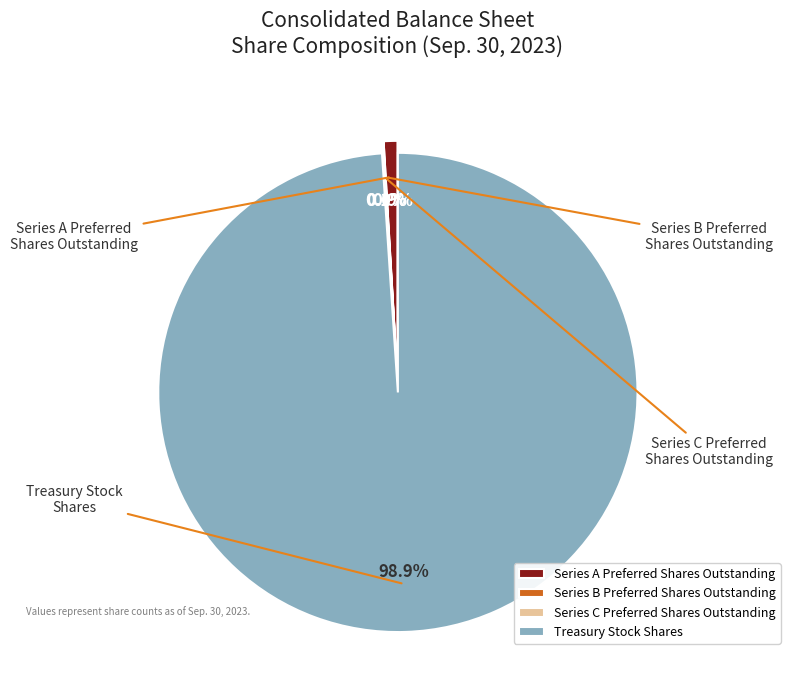

Which category has the smallest portion of the pie?

Series B Preferred
Shares Outstanding